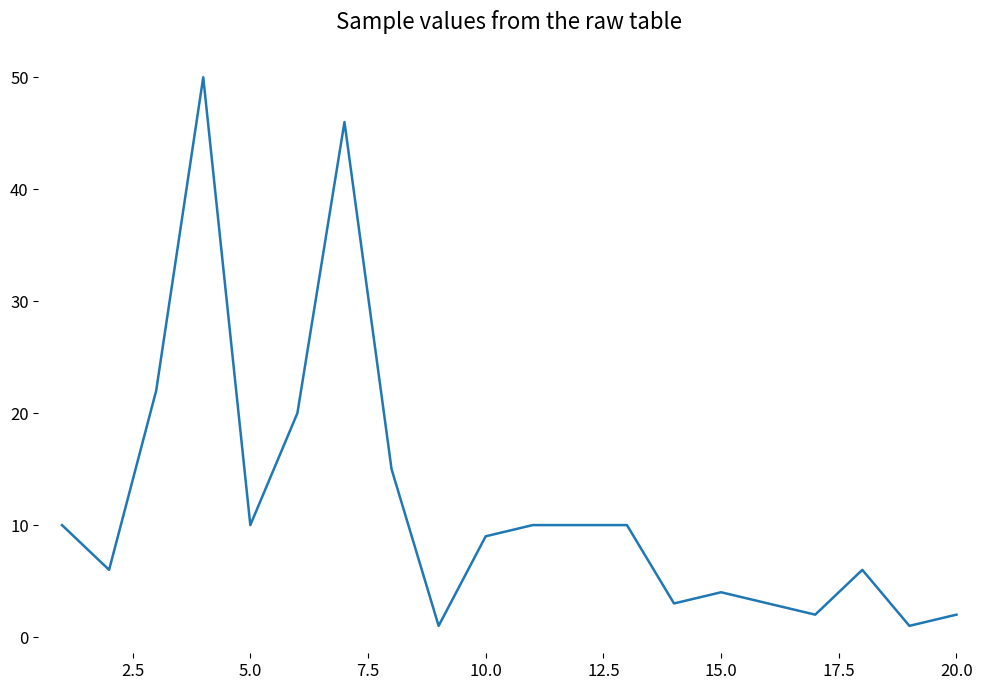

What is the difference between the maximum and minimum values?

49